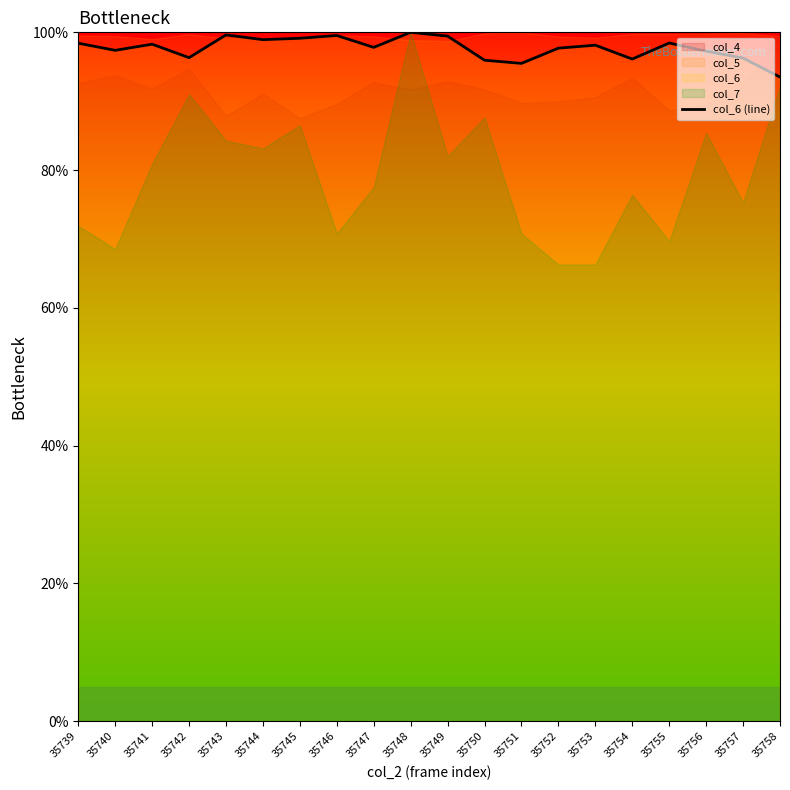

At which category does the chart reach its minimum across all series?

35758